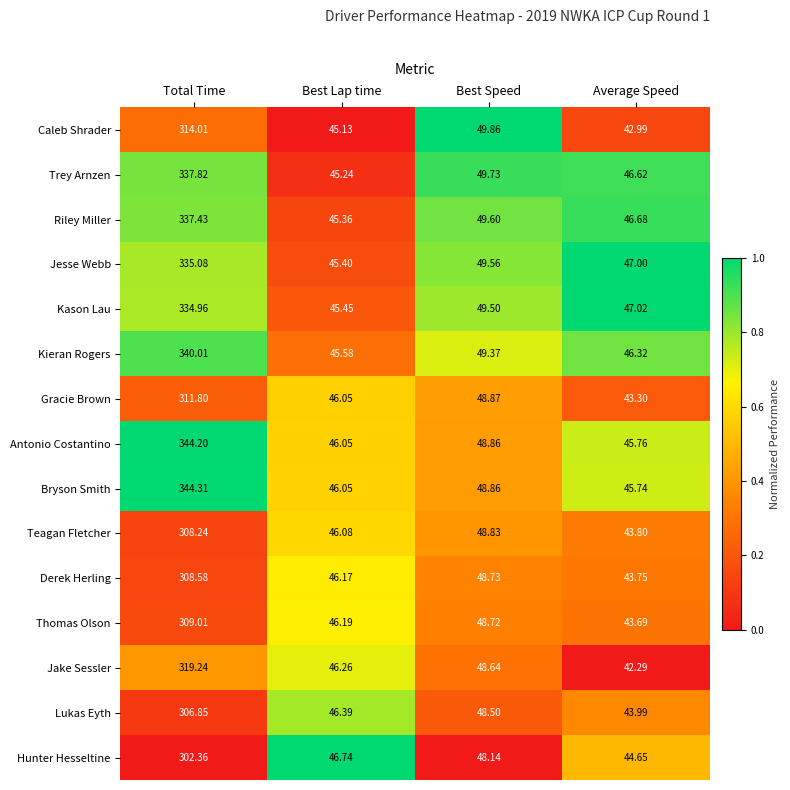

Which series changed the most between Total Time and Average Speed?

Bryson Smith